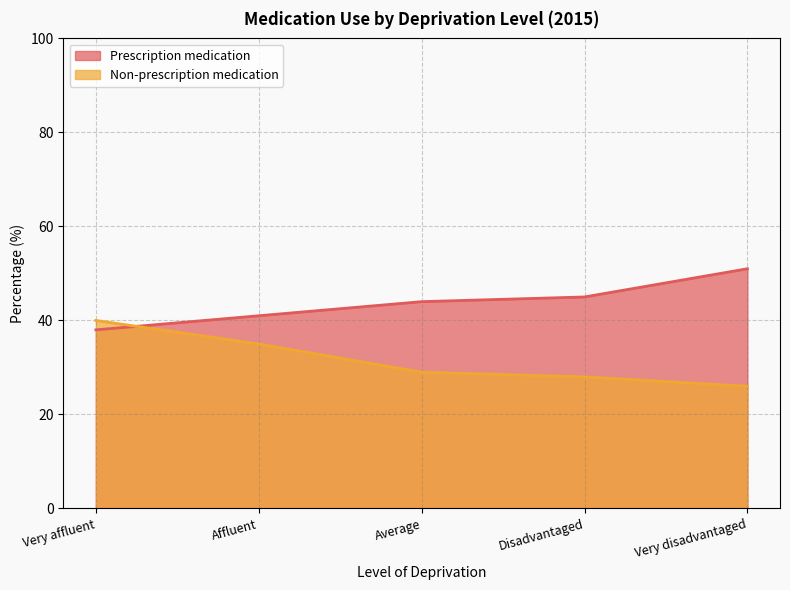

What is the smallest value displayed?

26